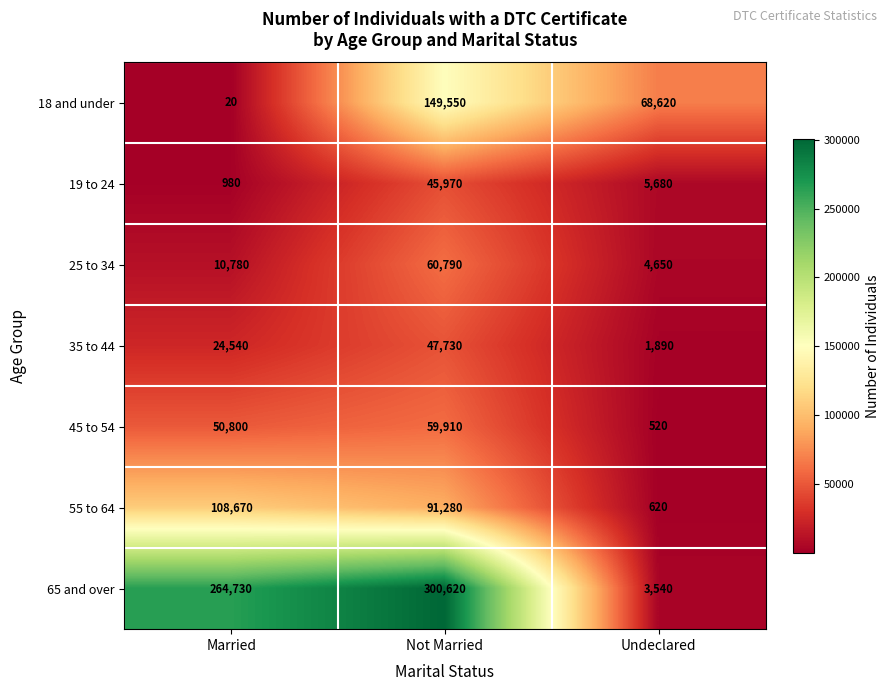

What is the sum of all 65 and over values?

568890